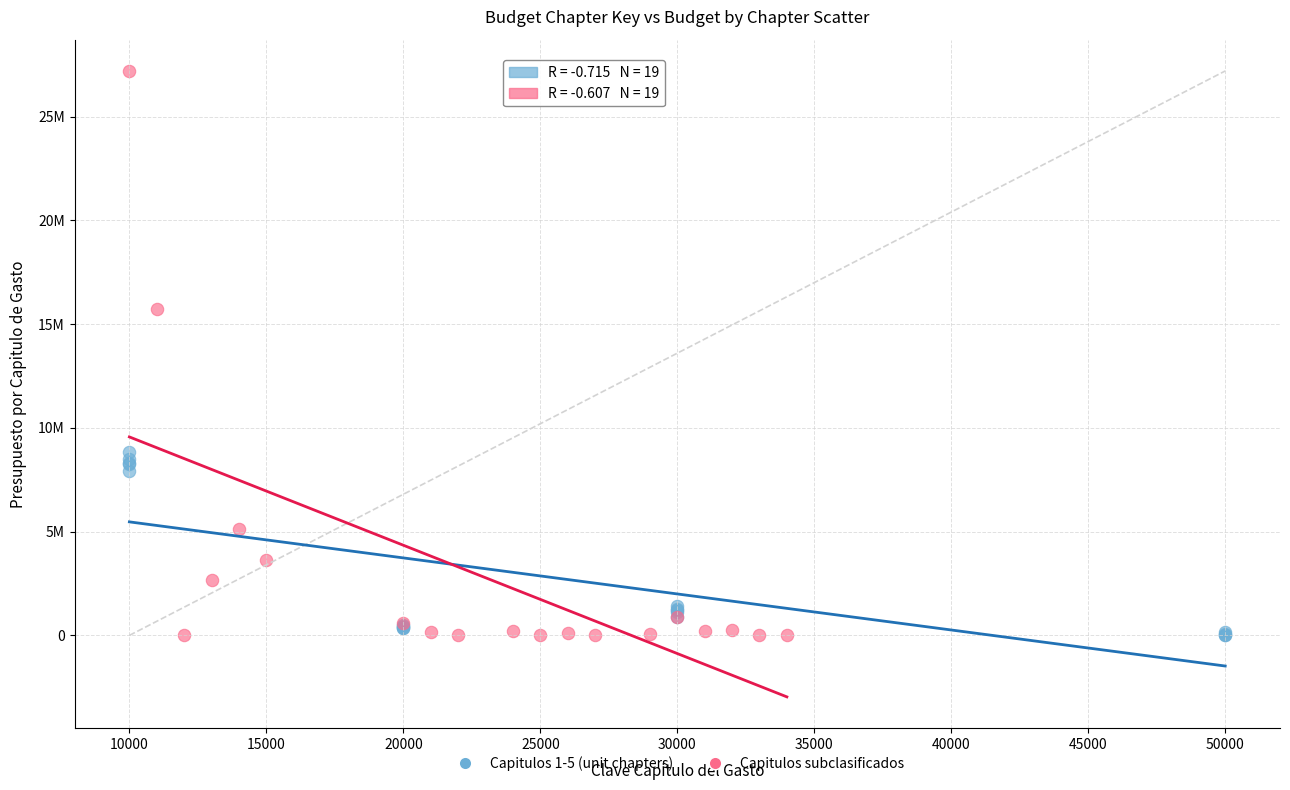

What are all the series names shown in the legend?

Capitulos 1-5 (unit chapters), Capitulos subclasificados